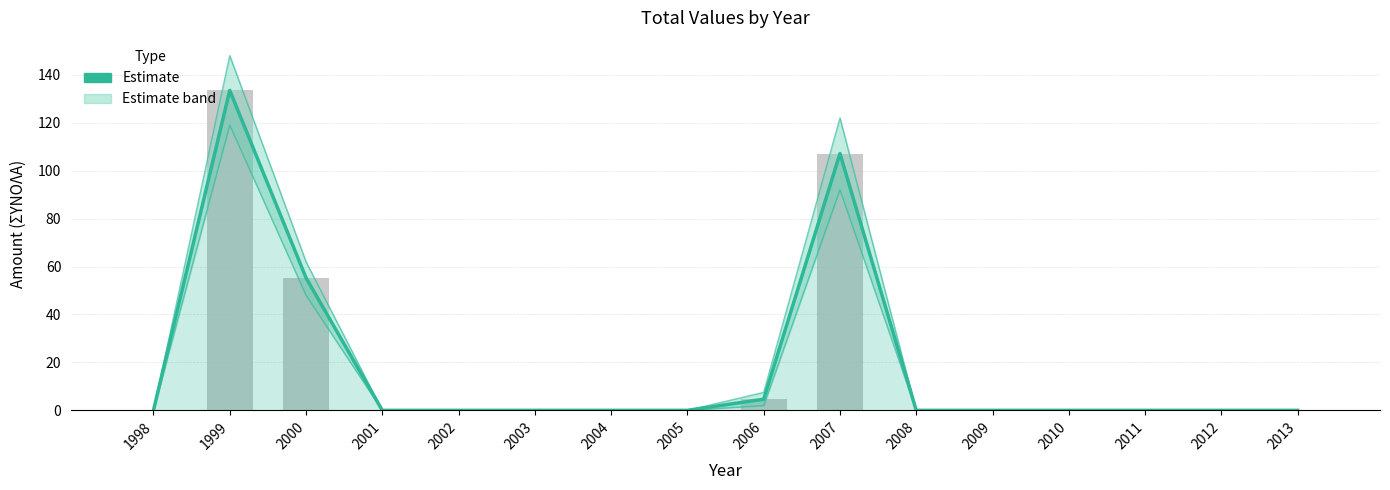

List the labels in order of value, smallest first.

1998, 2001, 2002, 2003, 2004, 2005, 2008, 2009, 2010, 2011, 2012, 2013, 2006, 2000, 2007, 1999